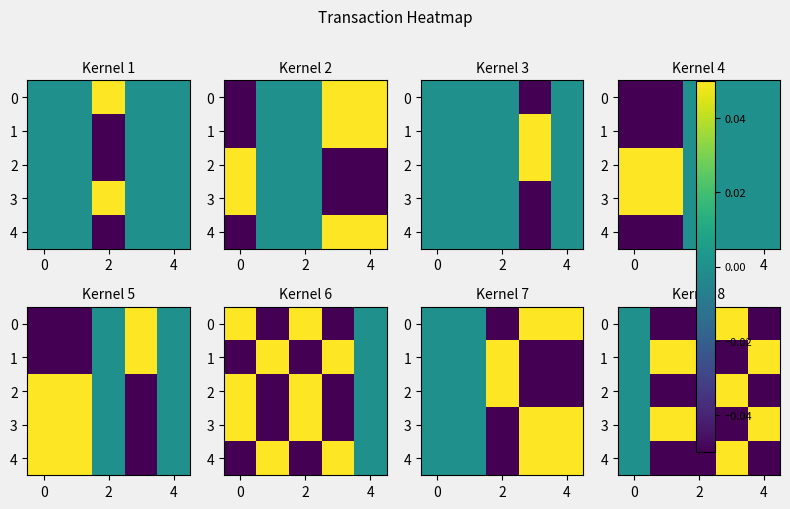

True or false: 2 has a value of -0.1 at 2.

True